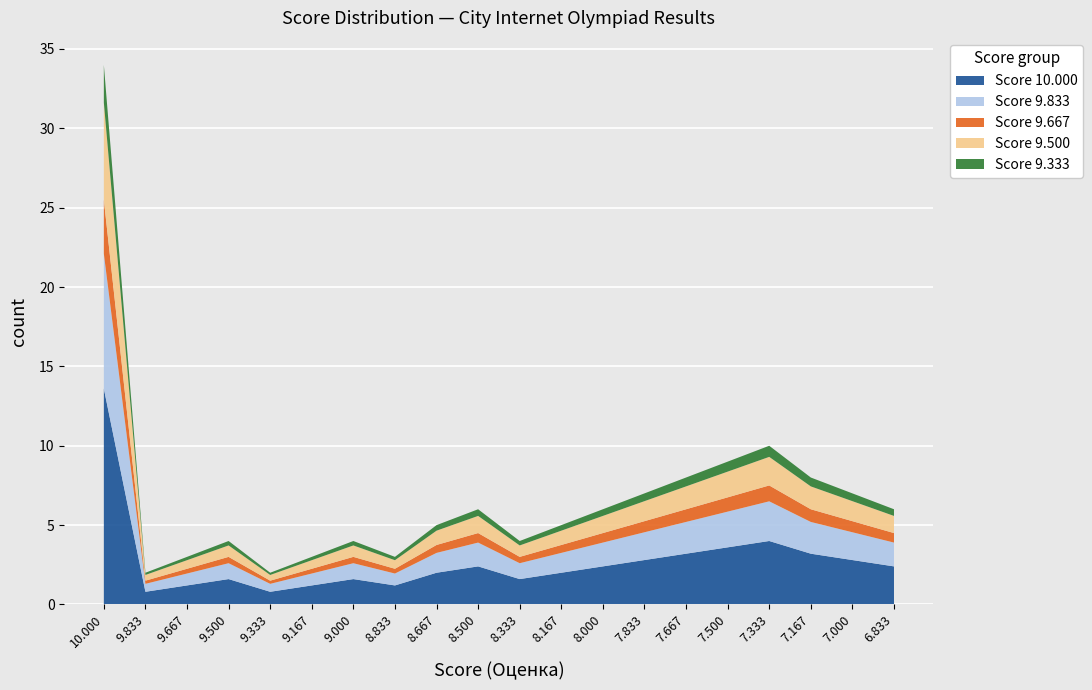

At which category is the sum across all series the highest?

10.000